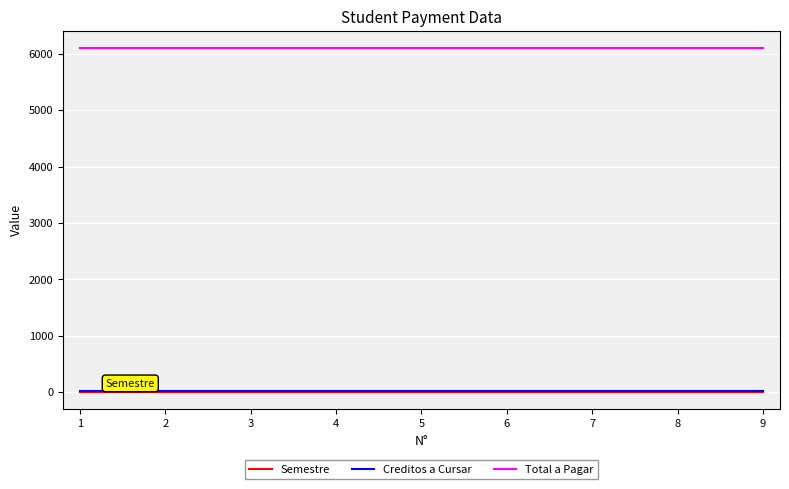

Reading left to right, transcribe all the data shown in this chart.

Semestre: 1	1	1	1	1	1	1	1	1
Creditos a Cursar: 16	16	16	16	16	16	16	16	16
Total a Pagar: 6100	6100	6100	6100	6100	6100	6100	6100	6100